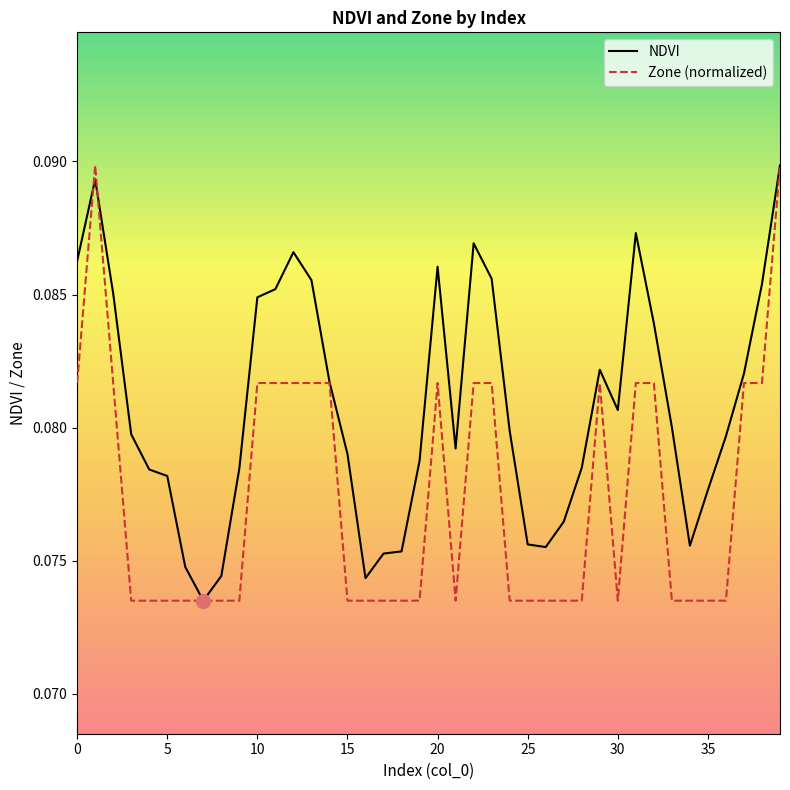

Which series changed the most between 5 and 30?

NDVI